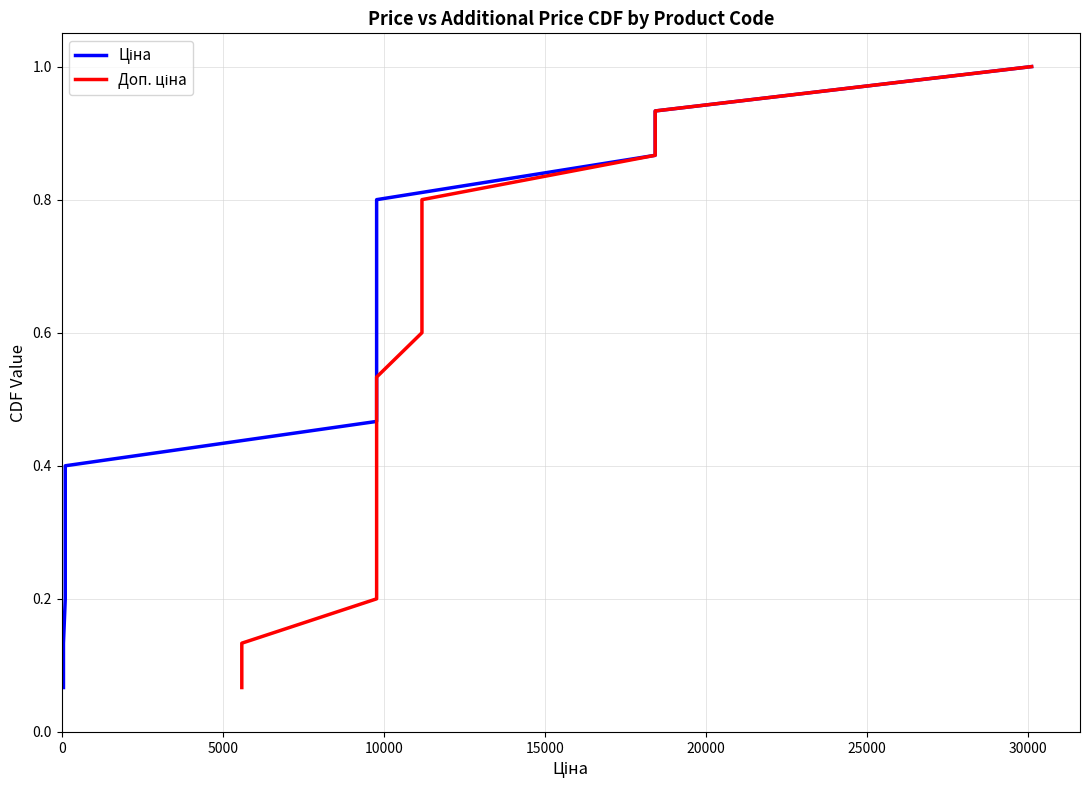

What are all the series names shown in the legend?

Ціна, Доп. ціна